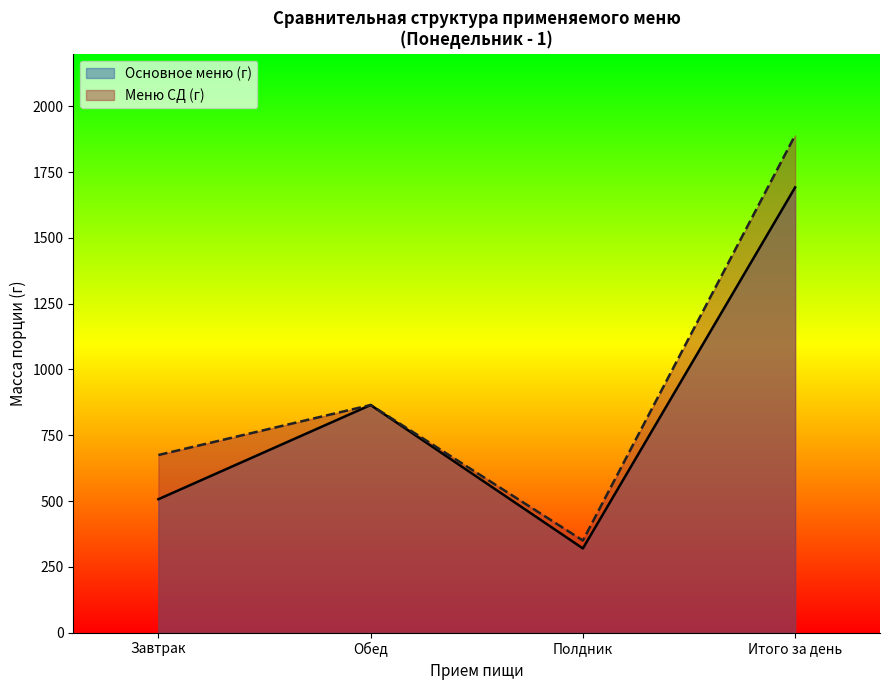

What is the highest value of the Основное меню (г) series?

1692